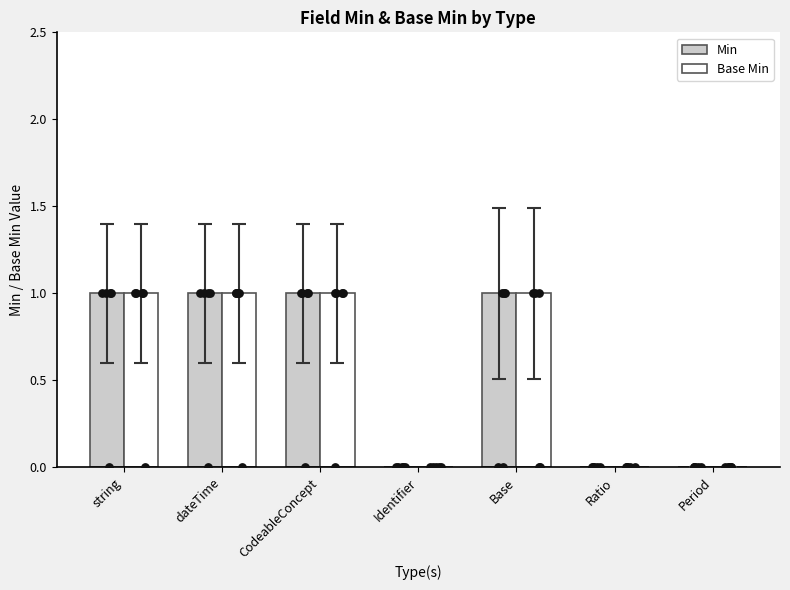

Which series reaches the maximum Y coordinate?

Min